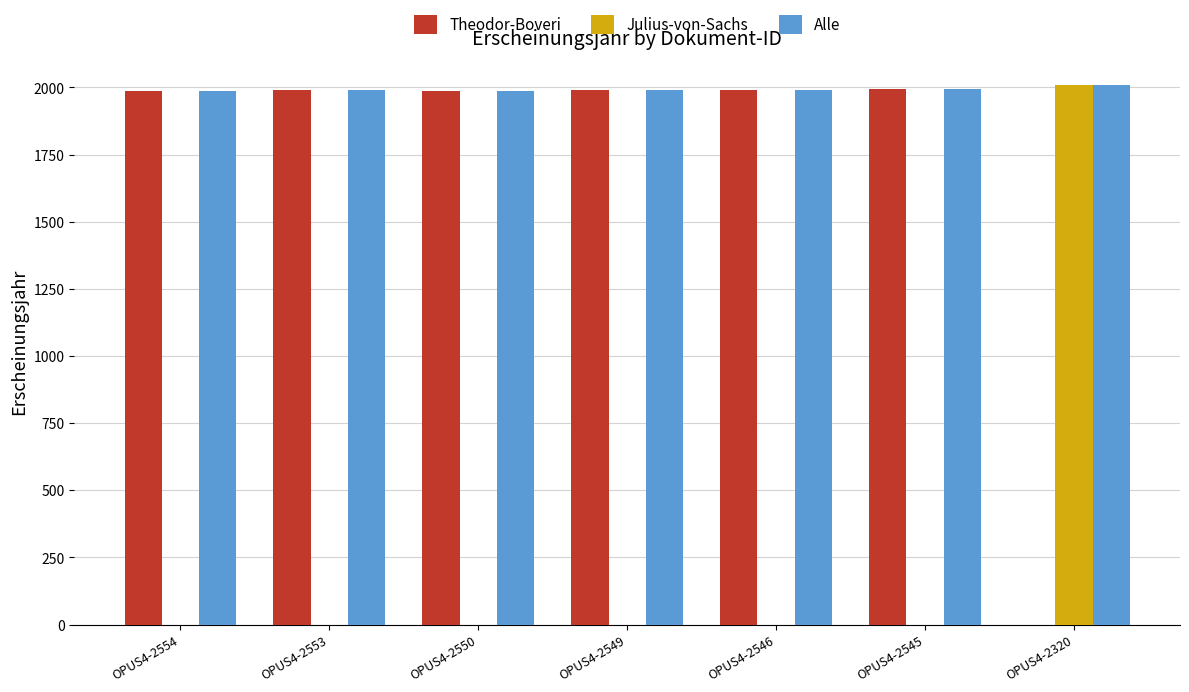

What is the maximum value shown in the chart?

2008